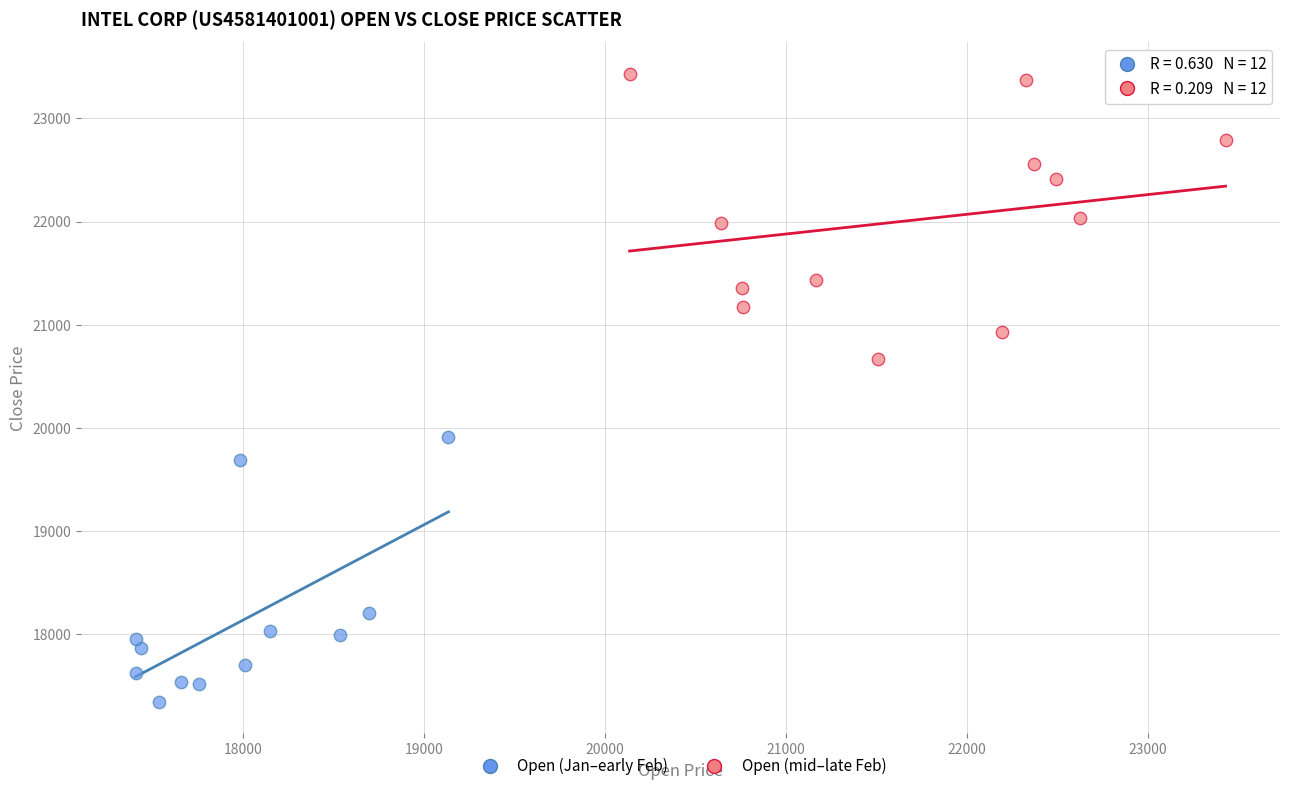

Which series reaches the minimum Y coordinate?

Open (Jan–early Feb)